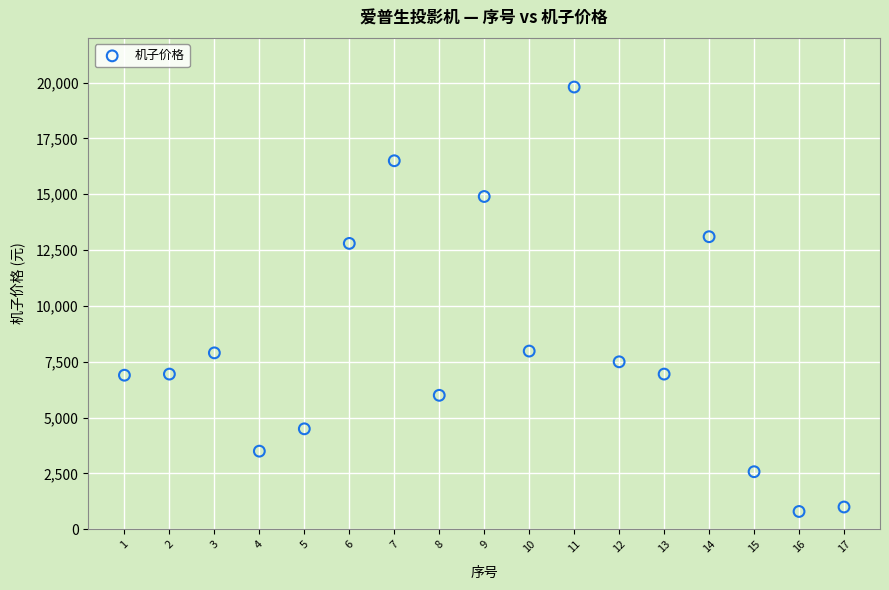

What is the range of X values (max minus min)?

16